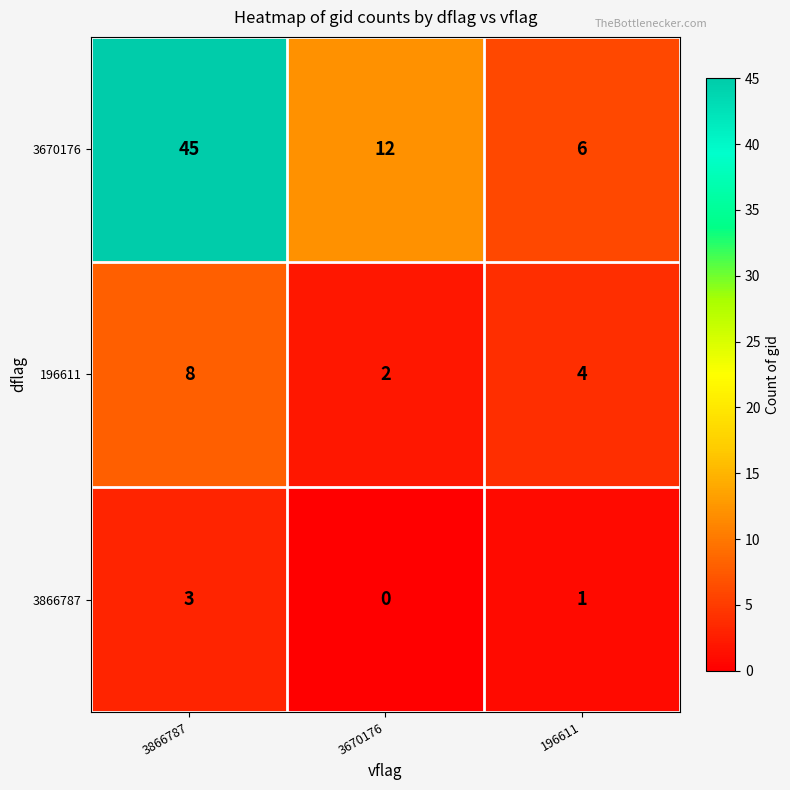

Which series has the widest spread of values?

3670176